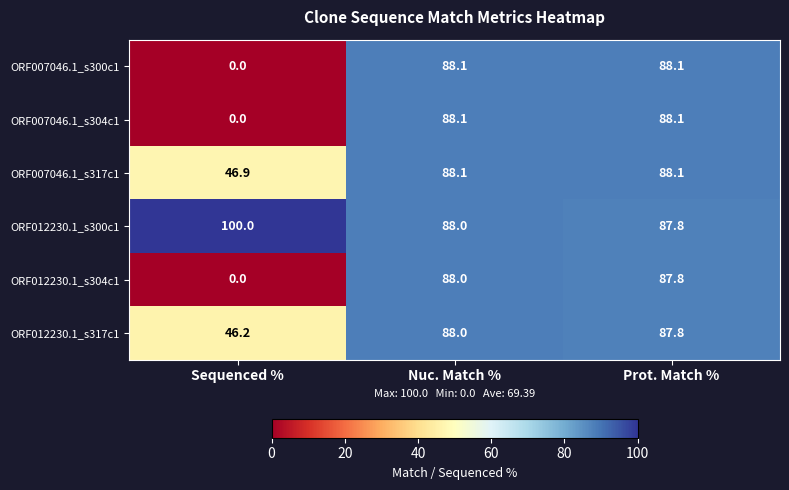

Is it true that ORF007046.1_s304c1 equals 125.4 at Prot. Match %?

False